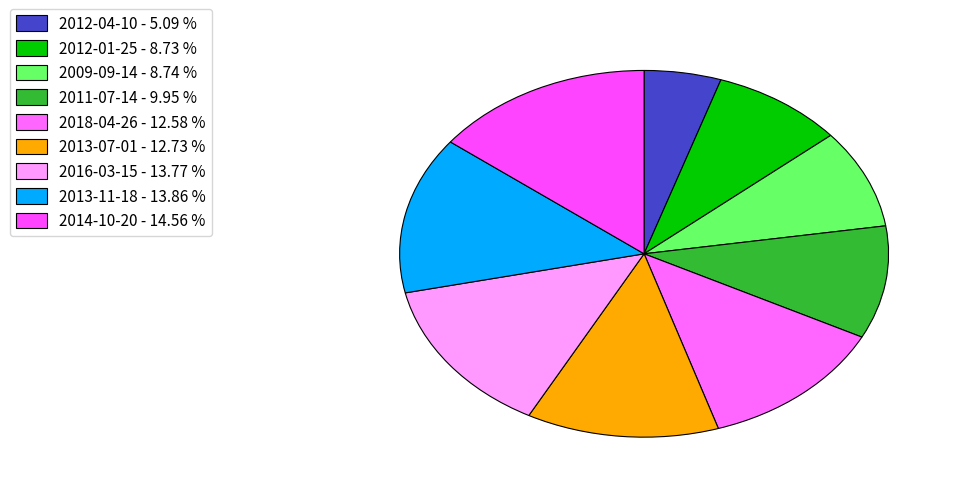

Approximately how many times larger is the value at 2012-01-25 compared to 2009-09-14?

1.0